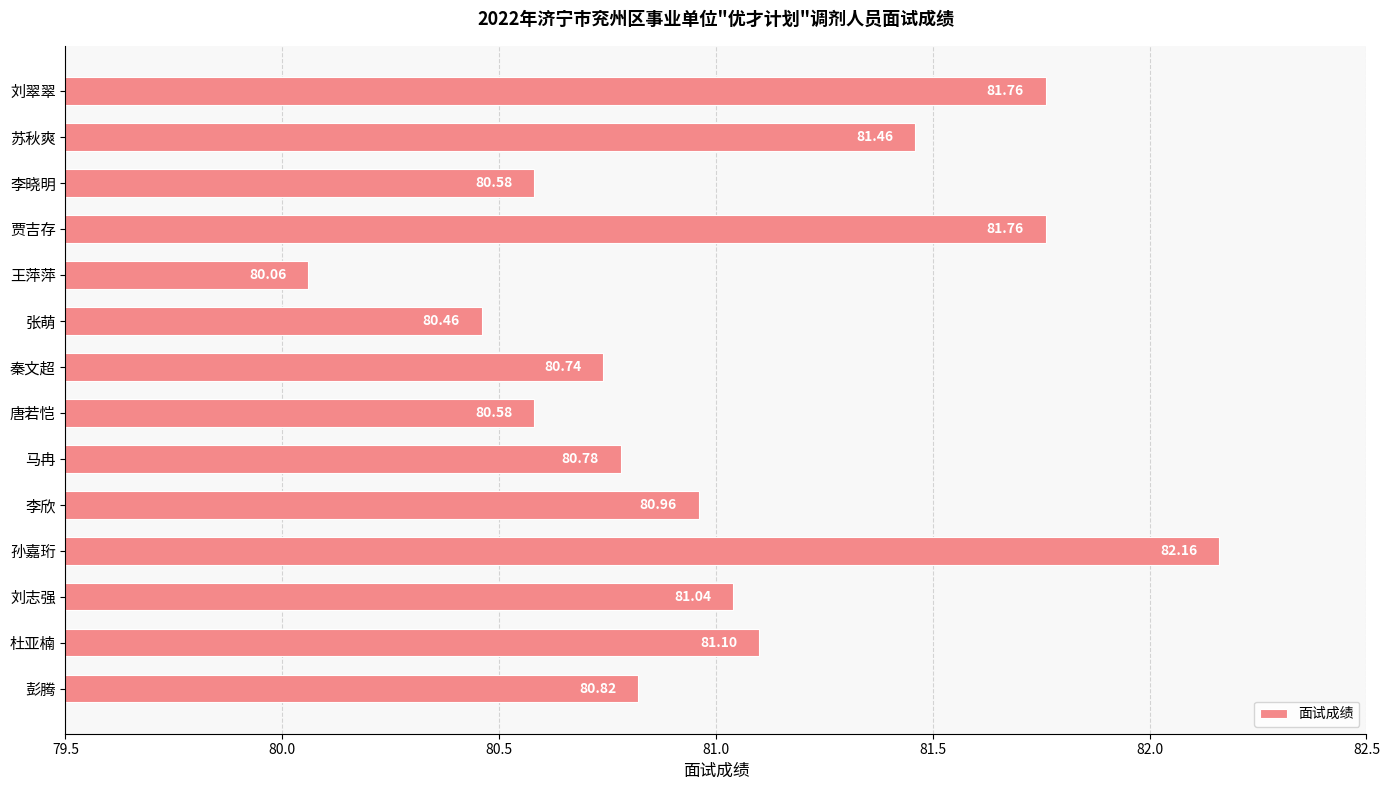

What is the sum of all values?

1134.3